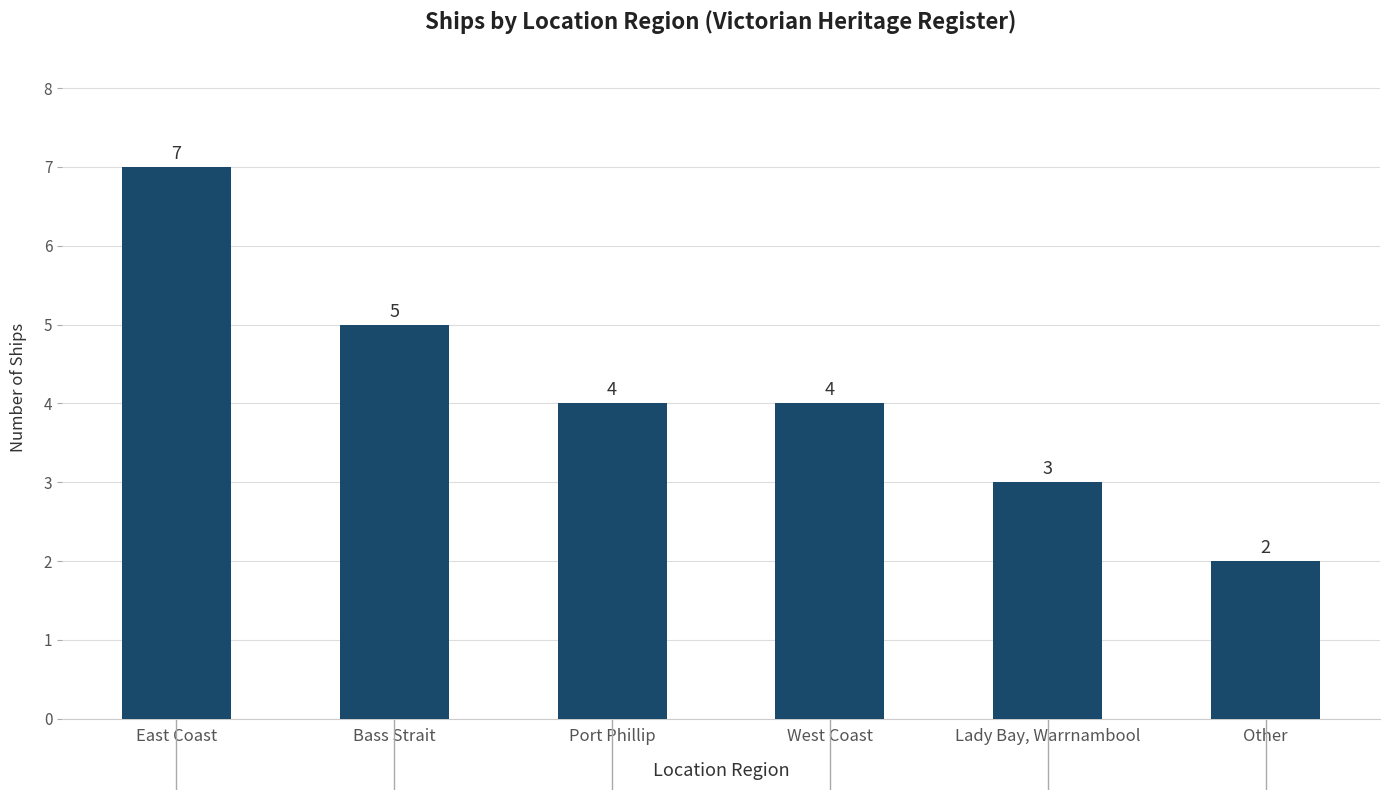

What is the label of the 3rd bar from the left?

Port Phillip